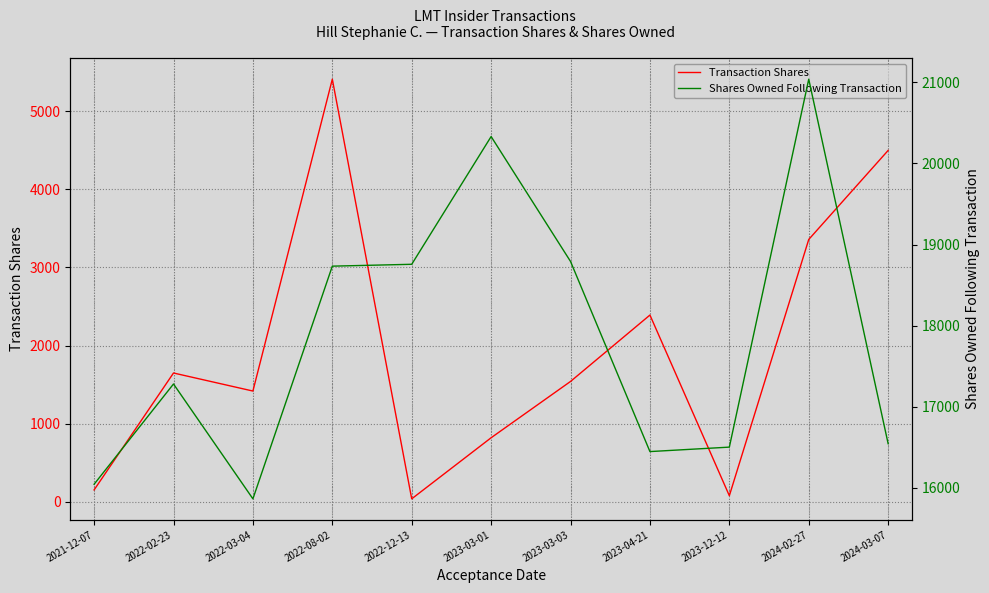

Which series has the widest spread of values?

Transaction Shares